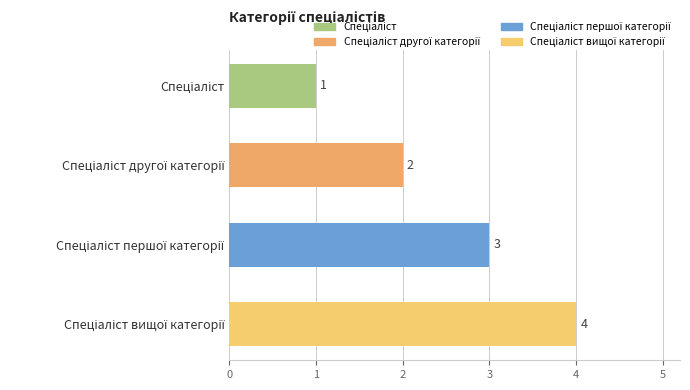

What is the greatest value displayed?

4